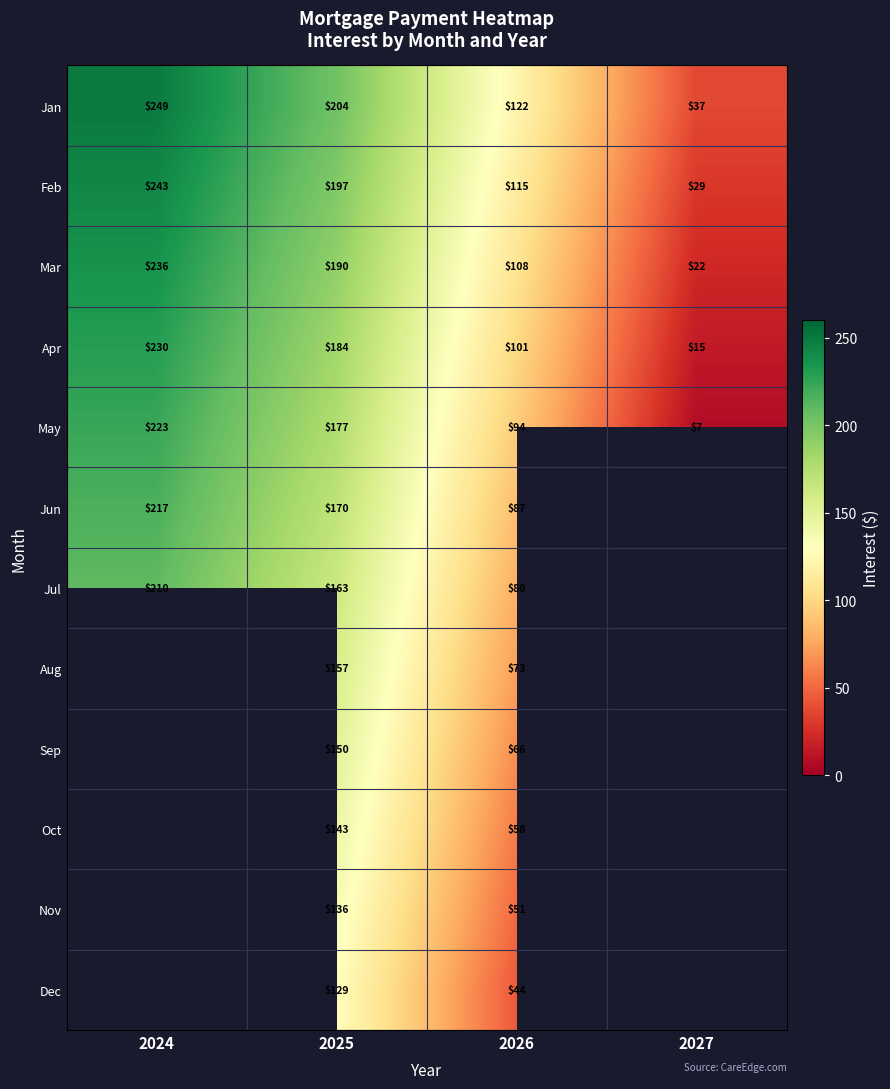

Rank the series at 2026 from lowest to highest value.

Dec, Nov, Oct, Sep, Aug, Jul, Jun, May, Apr, Mar, Feb, Jan